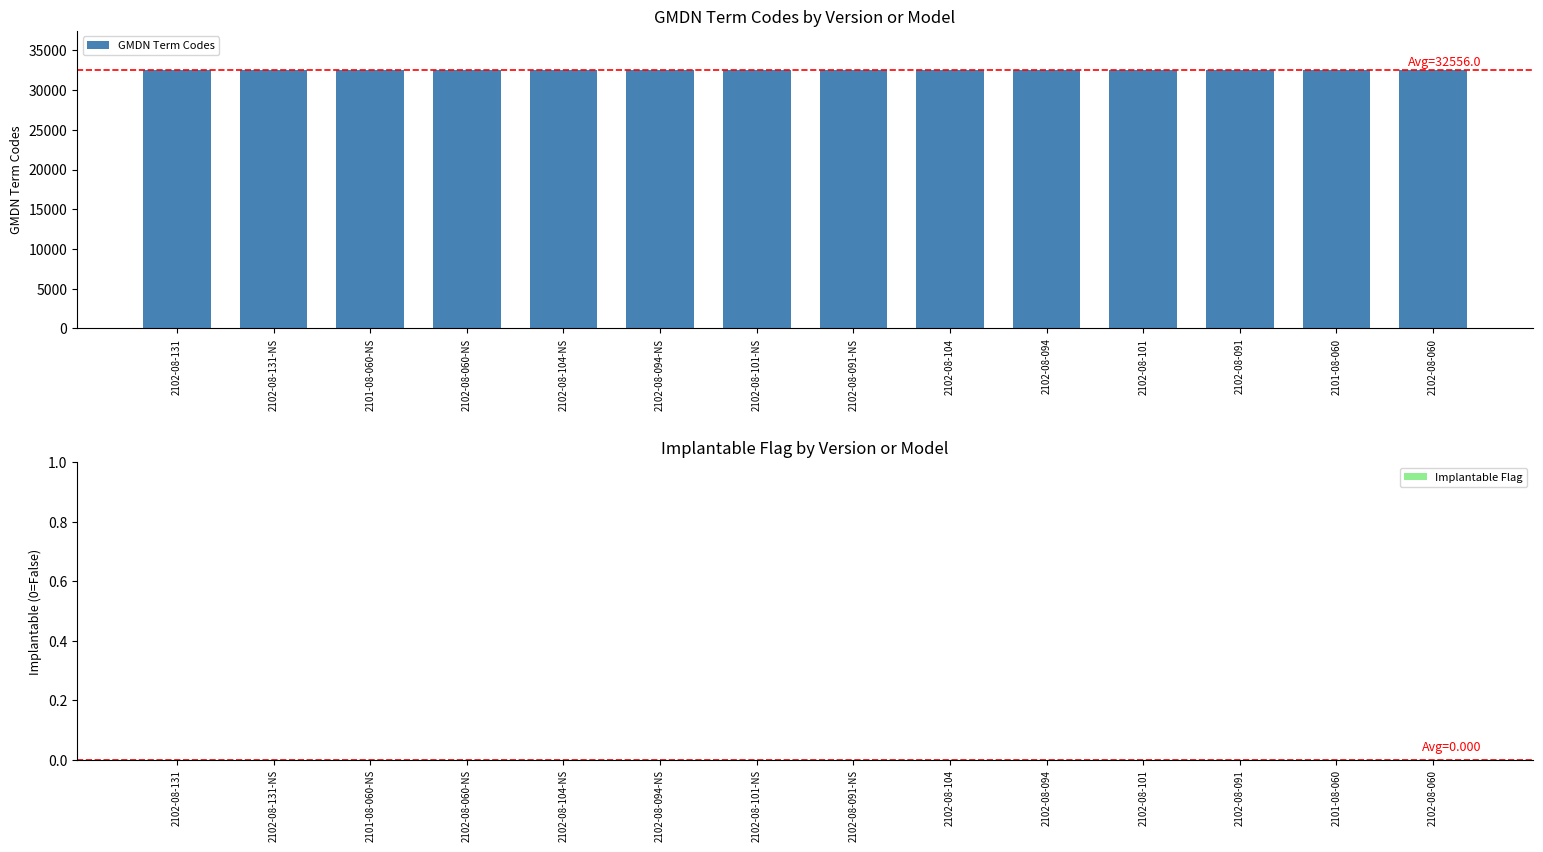

What is the sum of all GMDN Term Codes values?

455784